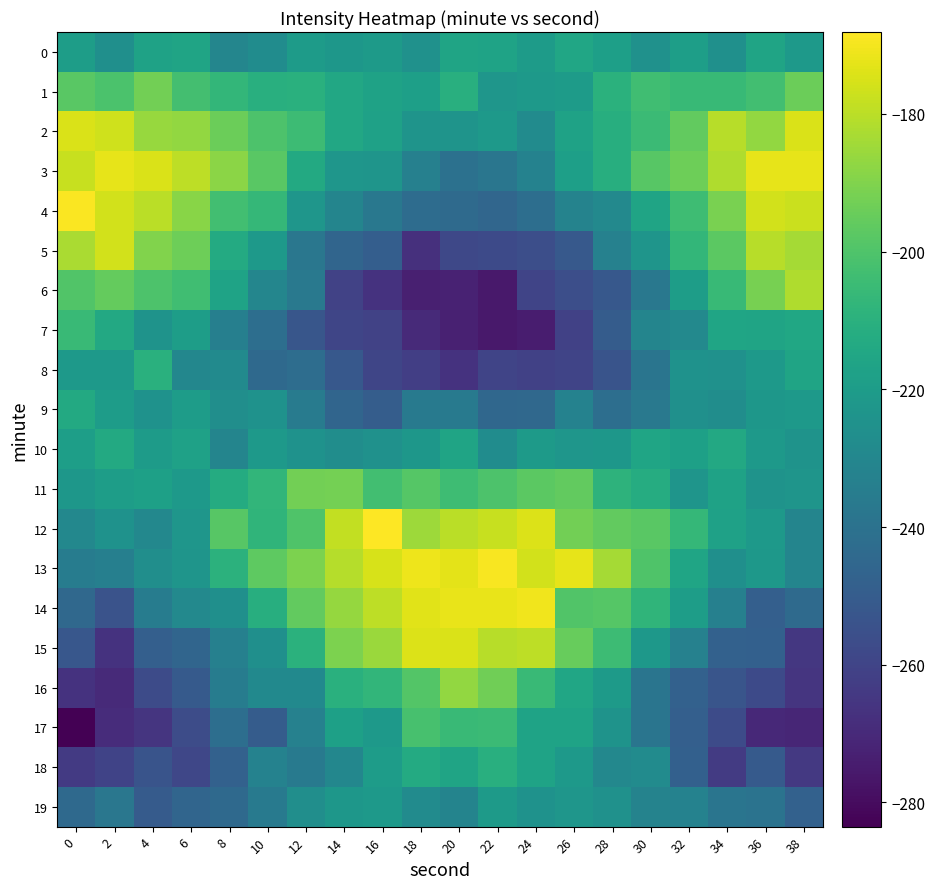

Which series has the largest range (max minus min)?

6